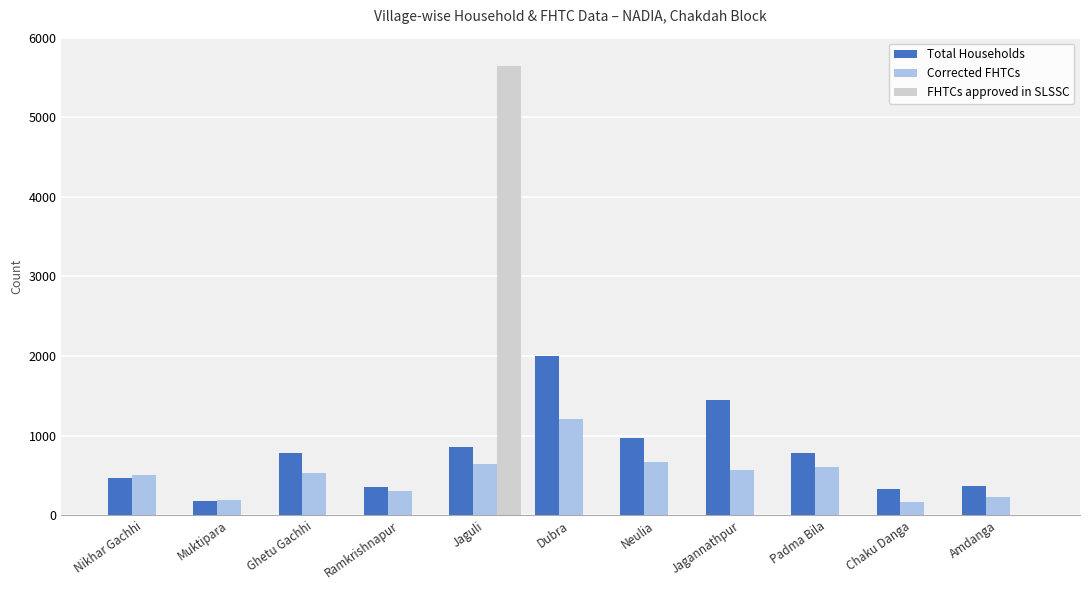

Is the value of Total Households at Chaku Danga greater than the value of Corrected FHTCs at Chaku Danga?

Yes